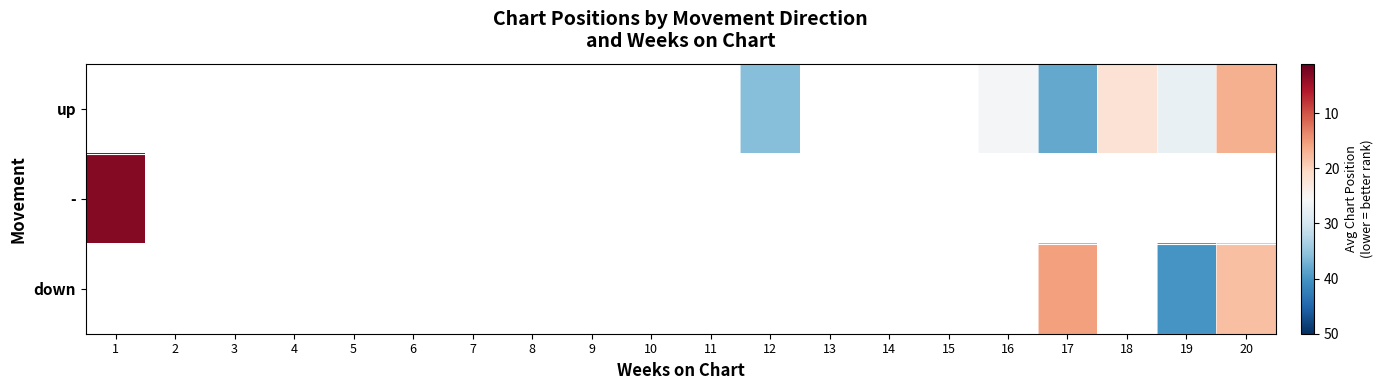

Which category has the lowest value across all series?

1